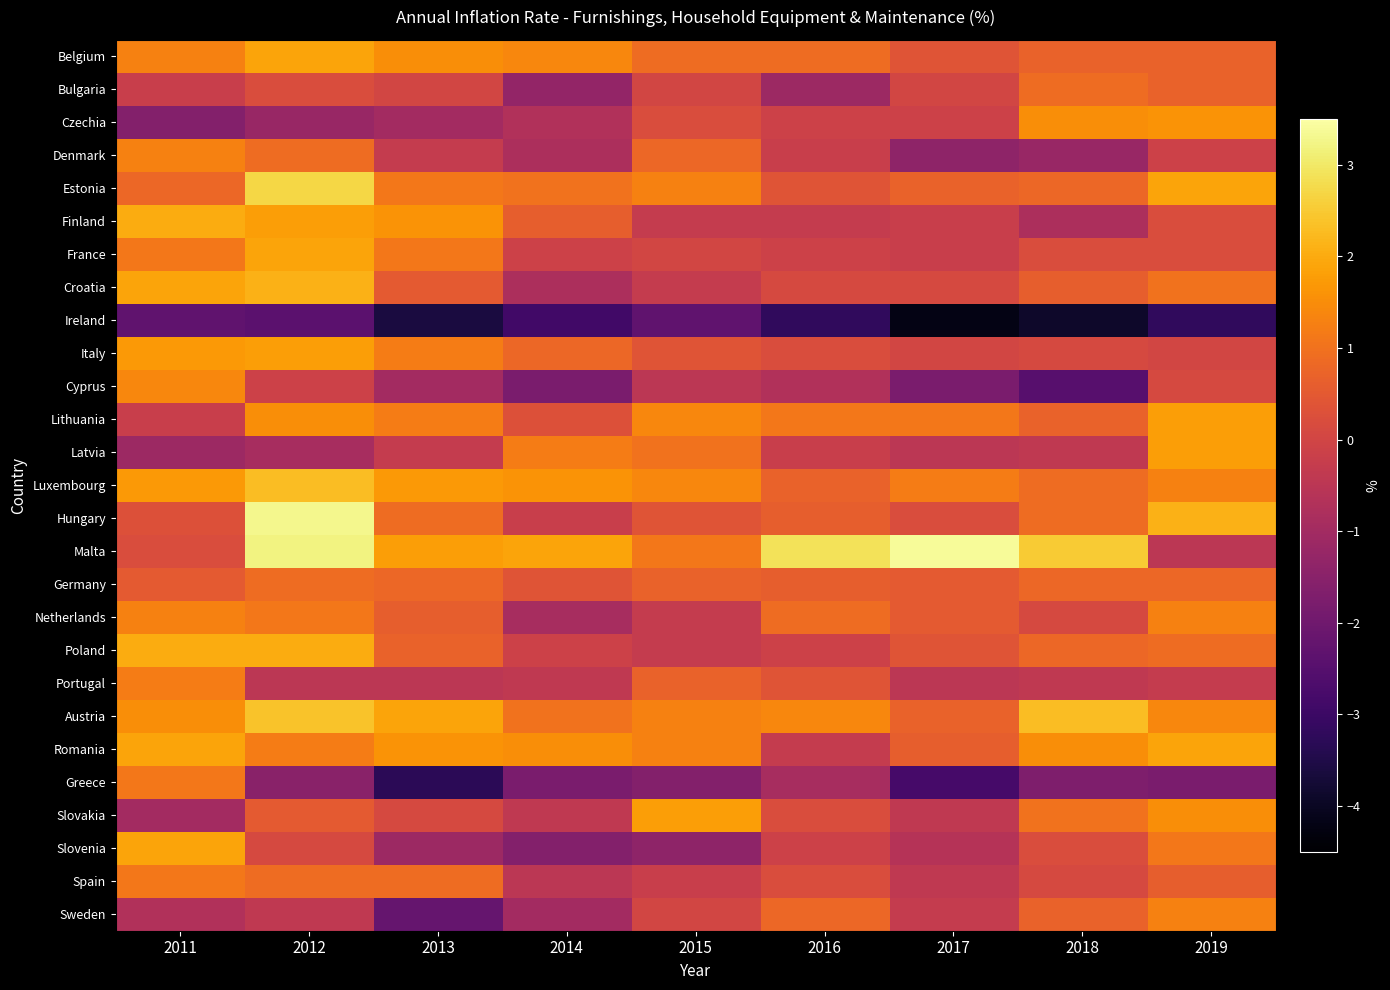

What is the smallest value displayed?

-4.2